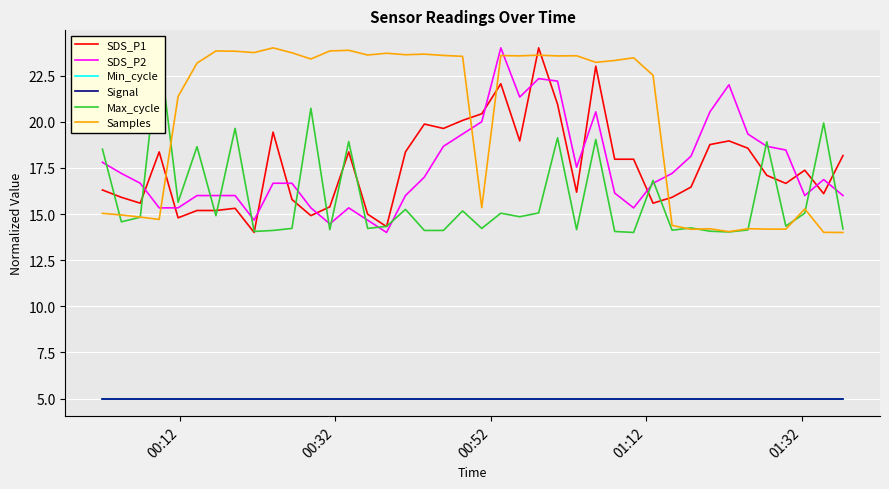

Reading left to right, transcribe all the data shown in this chart.

SDS_P1: 16.3	15.9	15.6	18.4	14.8	15.2	15.2	15.3	14.0	19.4	15.8	14.9	15.4	18.4	15.0	14.3	18.4	19.9	19.6	20.1	20.4	22.1	19.0	24.0	20.9	16.2	23.0	18.0	18.0	15.6	15.9	16.5	18.8	19.0	18.6	17.1	16.7	17.4	16.1	18.2
SDS_P2: 17.8	17.2	16.7	15.3	15.3	16.0	16.0	16.0	14.7	16.7	16.7	15.3	14.5	15.3	14.7	14.0	16.0	17.0	18.7	19.3	20.0	24.0	21.3	22.3	22.2	17.5	20.5	16.1	15.3	16.7	17.2	18.1	20.5	22.0	19.3	18.7	18.5	16.0	16.9	16.0
Min_cycle: 5.0	5.0	5.0	5.0	5.0	5.0	5.0	5.0	5.0	5.0	5.0	5.0	5.0	5.0	5.0	5.0	5.0	5.0	5.0	5.0	5.0	5.0	5.0	5.0	5.0	5.0	5.0	5.0	5.0	5.0	5.0	5.0	5.0	5.0	5.0	5.0	5.0	5.0	5.0	5.0
Signal: 5.0	5.0	5.0	5.0	5.0	5.0	5.0	5.0	5.0	5.0	5.0	5.0	5.0	5.0	5.0	5.0	5.0	5.0	5.0	5.0	5.0	5.0	5.0	5.0	5.0	5.0	5.0	5.0	5.0	5.0	5.0	5.0	5.0	5.0	5.0	5.0	5.0	5.0	5.0	5.0
Max_cycle: 18.5	14.6	14.8	24.0	15.6	18.6	14.9	19.6	14.1	14.1	14.2	20.7	14.2	18.9	14.2	14.3	15.3	14.1	14.1	15.2	14.2	15.0	14.9	15.1	19.1	14.2	19.0	14.1	14.0	16.8	14.1	14.2	14.1	14.0	14.1	18.9	14.3	15.0	19.9	14.2
Samples: 15.0	14.9	14.8	14.7	21.4	23.2	23.8	23.8	23.7	24.0	23.7	23.4	23.8	23.9	23.6	23.7	23.6	23.7	23.6	23.5	15.3	23.6	23.6	23.6	23.6	23.6	23.2	23.3	23.5	22.5	14.4	14.2	14.2	14.0	14.2	14.2	14.2	15.3	14.0	14.0